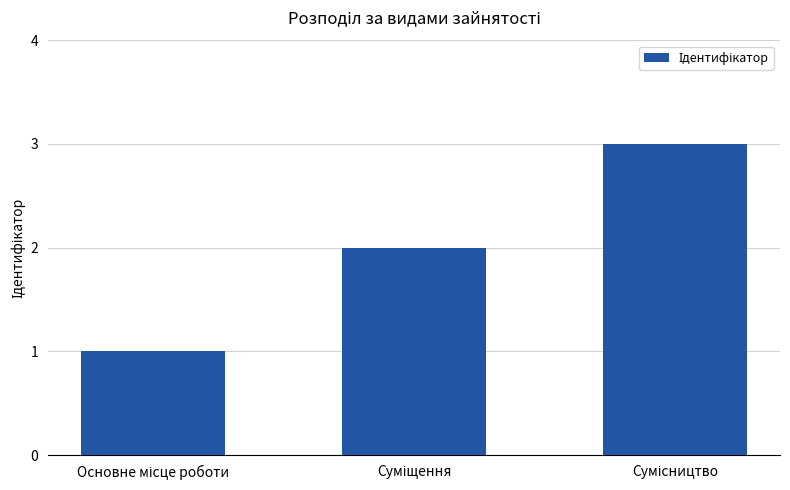

What is the maximum value shown in the chart?

3